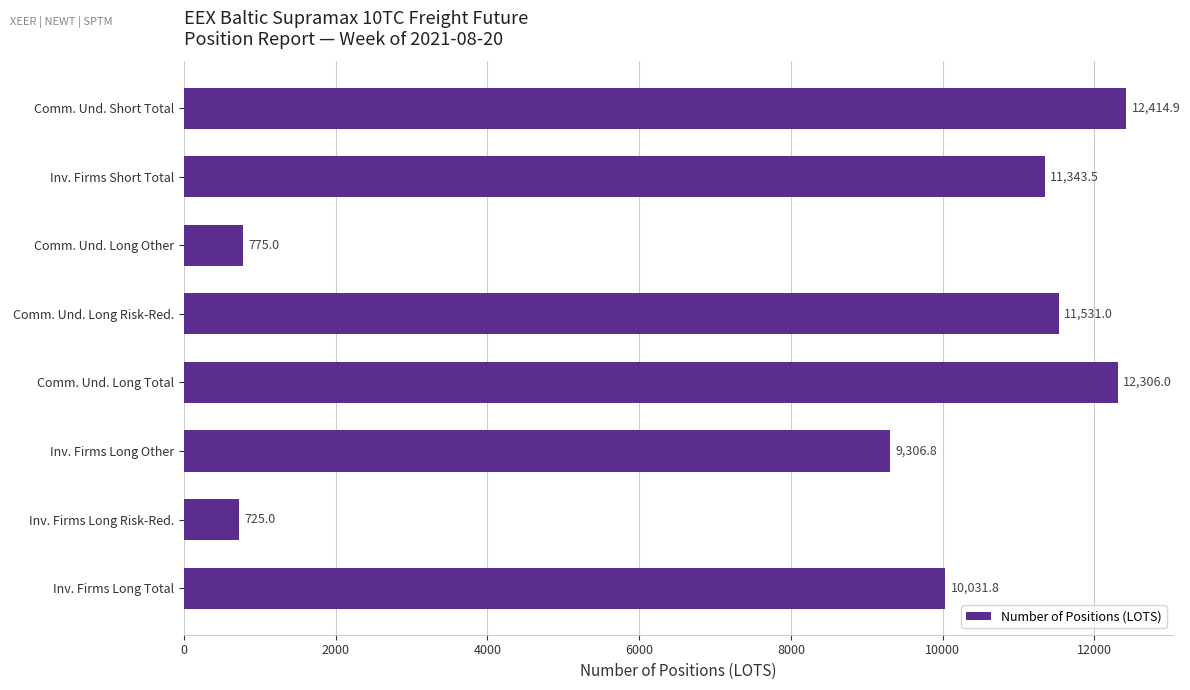

Reading bottom to top, transcribe all the data shown in this chart.

10031.8	725.0	9306.8	12306.0	11531.0	775.0	11343.5	12414.9